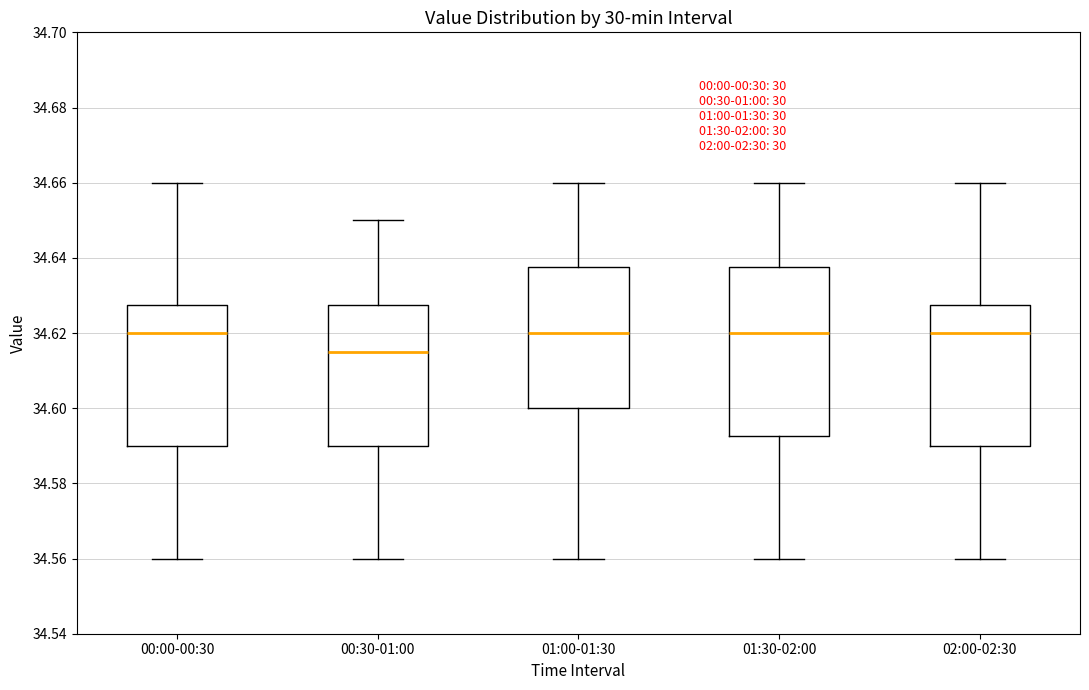

Where is the upper edge of the box for 01:00-01:30 on the y-axis? The values are not printed on the chart, so give them approximately, as read against the axis.

34.638